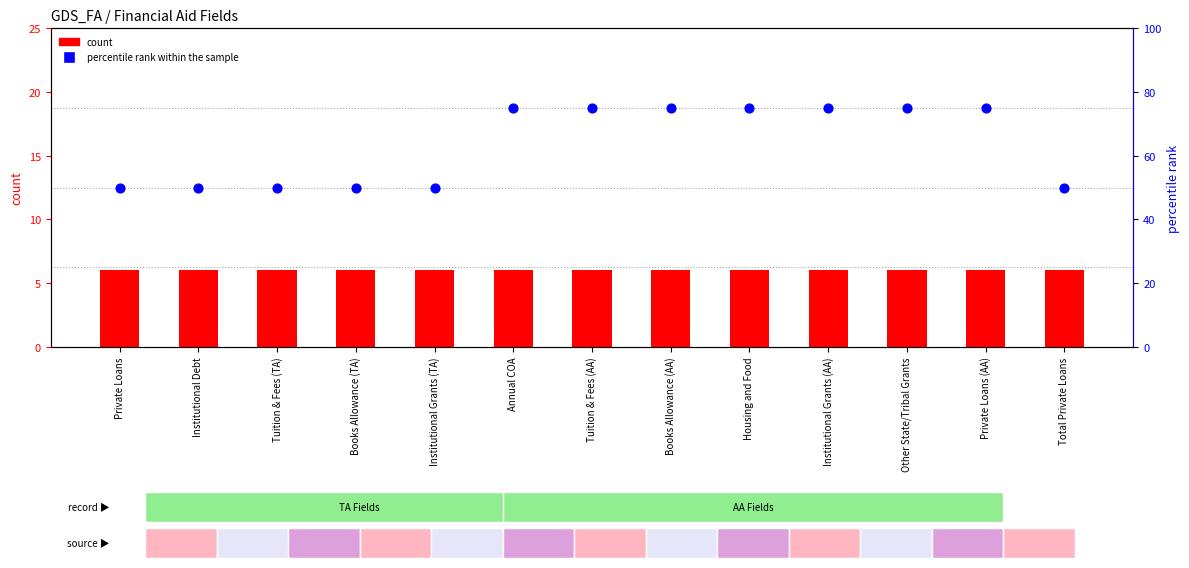

At how many categories does at least one series exceed 33?

13